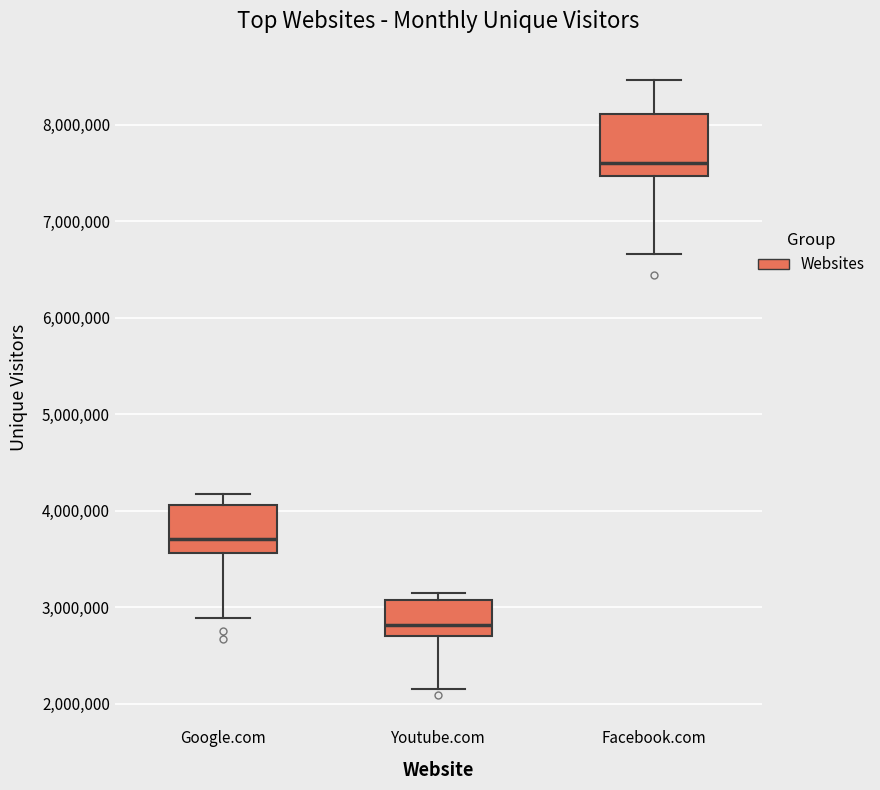

Comparing the boxes themselves (not the whiskers), which one is the tallest?

Facebook.com